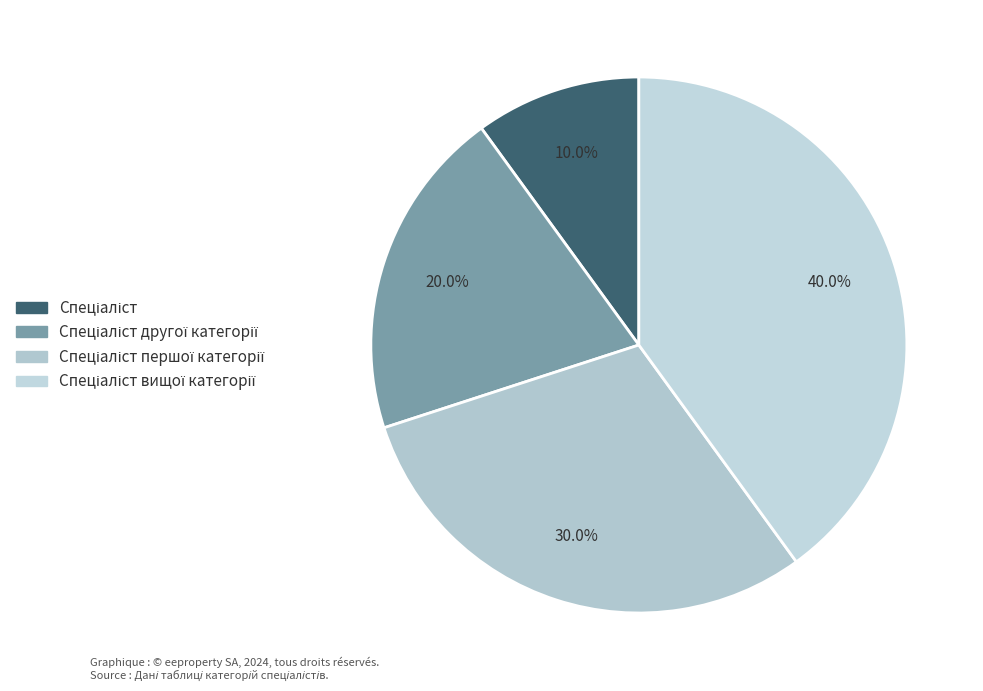

Is there a majority slice in this chart?

No